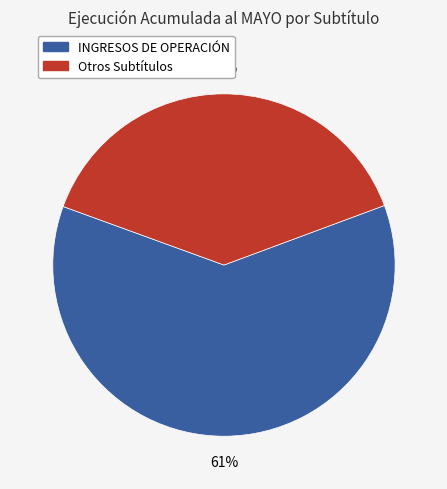

Is there a majority slice in this chart?

Yes